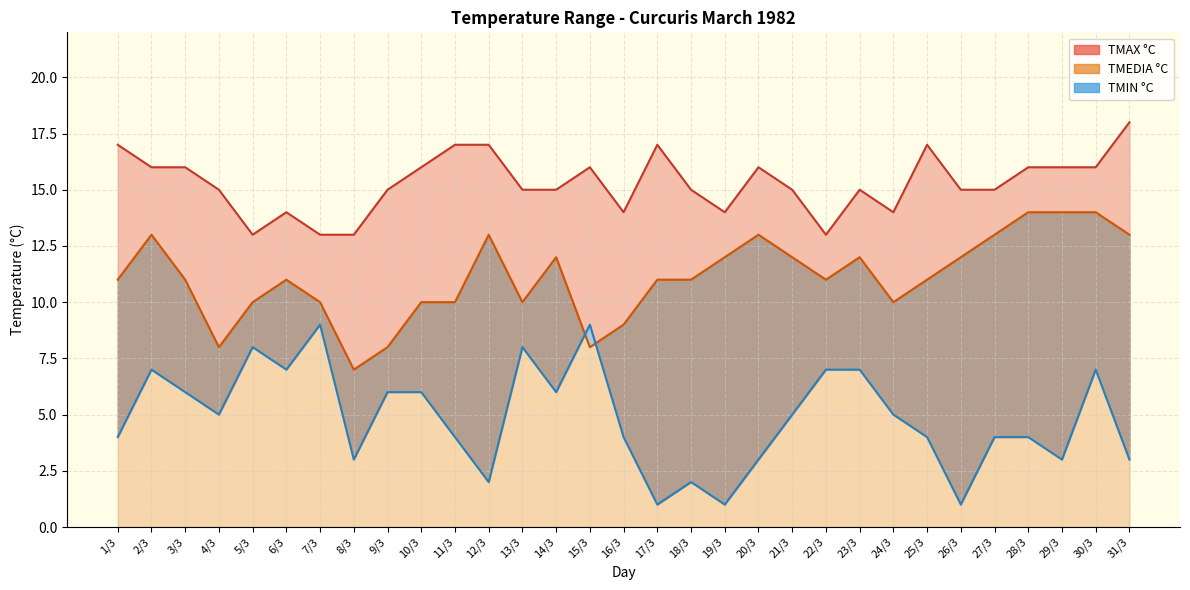

Which series has the largest total across all categories?

TMAX °C